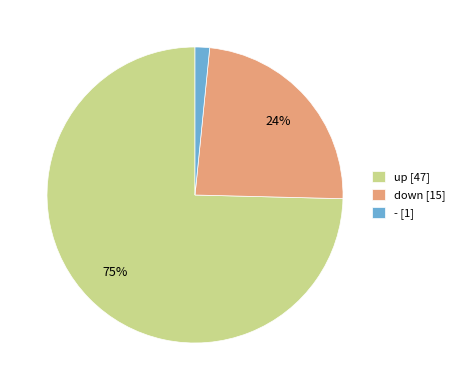

What is the largest slice in the pie chart?

up